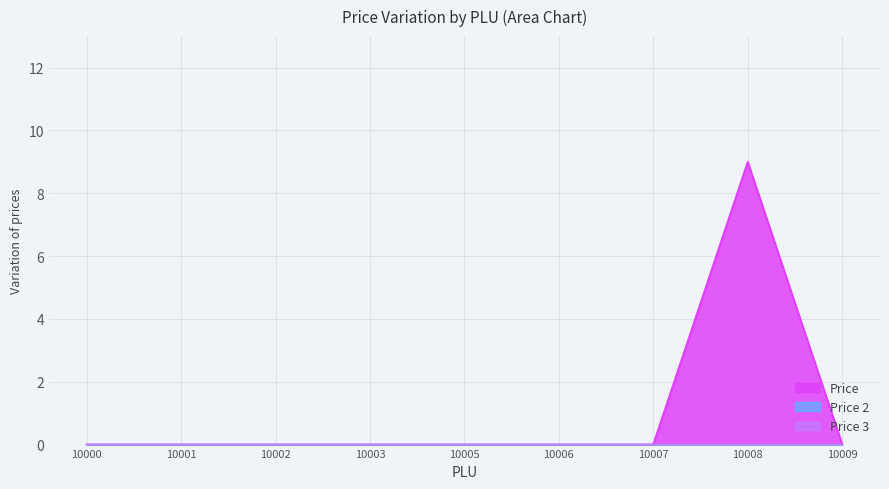

At which category is the sum across all series the highest?

10008